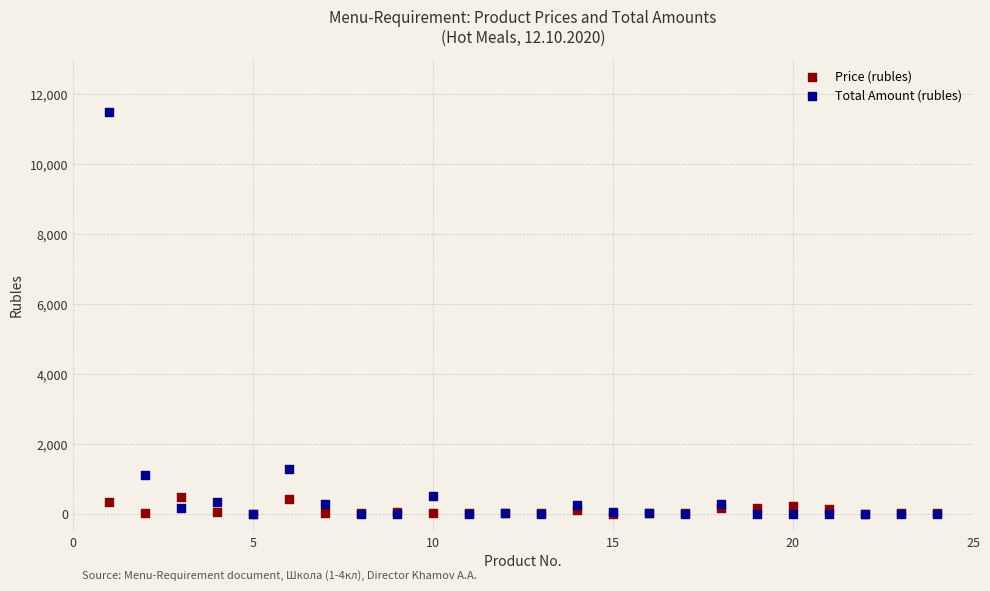

Across all series, what Y value is closest to 5748?

1281.6